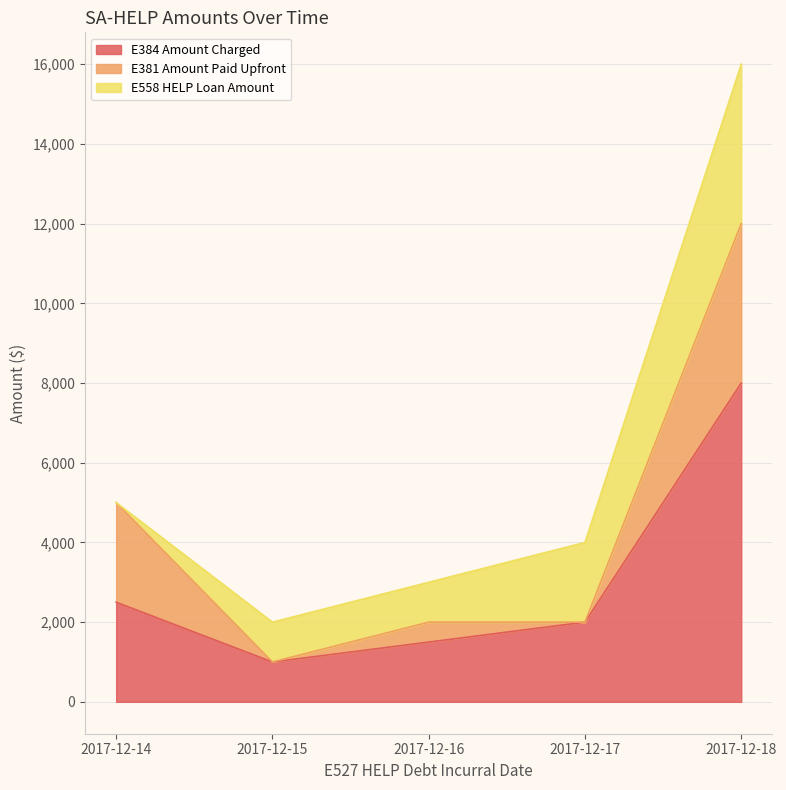

Is the value of E381 Amount Paid Upfront at 2017-12-14 greater than the value of E384 Amount Charged at 2017-12-17?

Yes